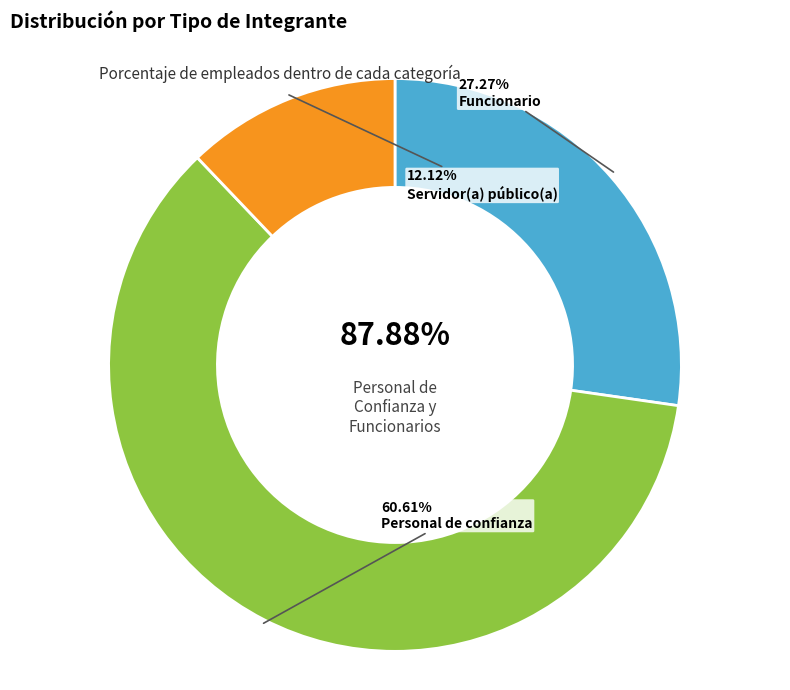

True or false: Funcionario accounts for 16% of the total.

False